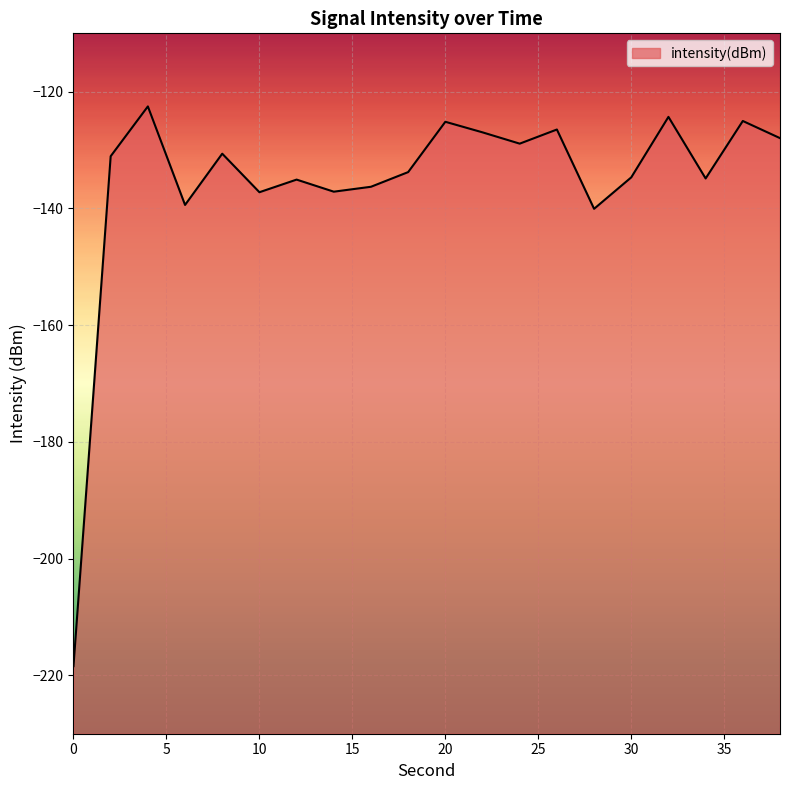

The chart shows a value of -55.5 at 2. True or false?

False